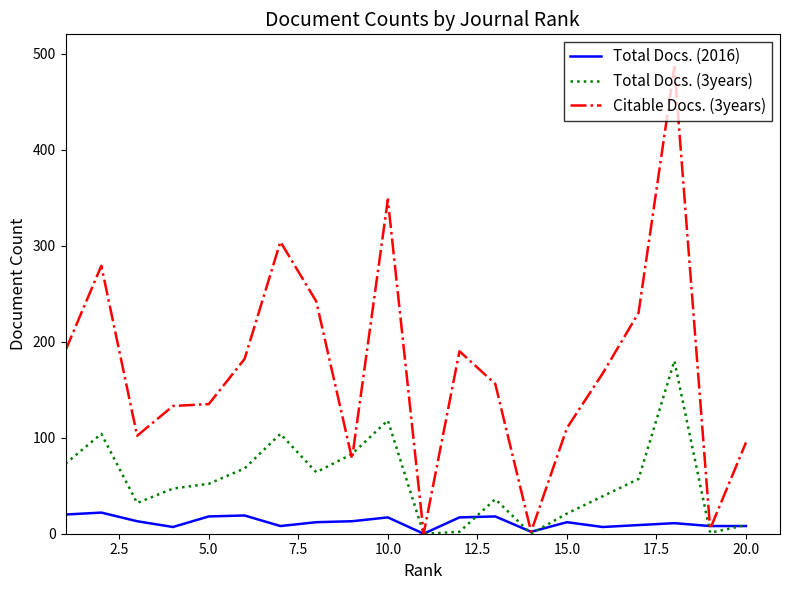

Rank the series by their average value, from lowest to highest.

Total Docs. (2016), Total Docs. (3years), Citable Docs. (3years)